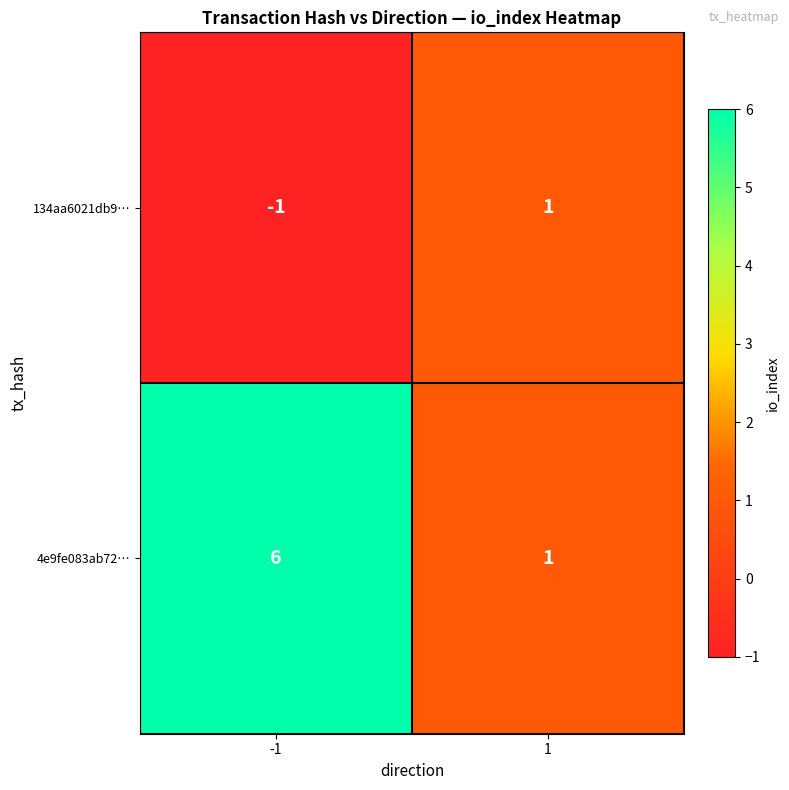

List the series in order of their peak value, lowest first.

134aa6021db9…, 4e9fe083ab72…